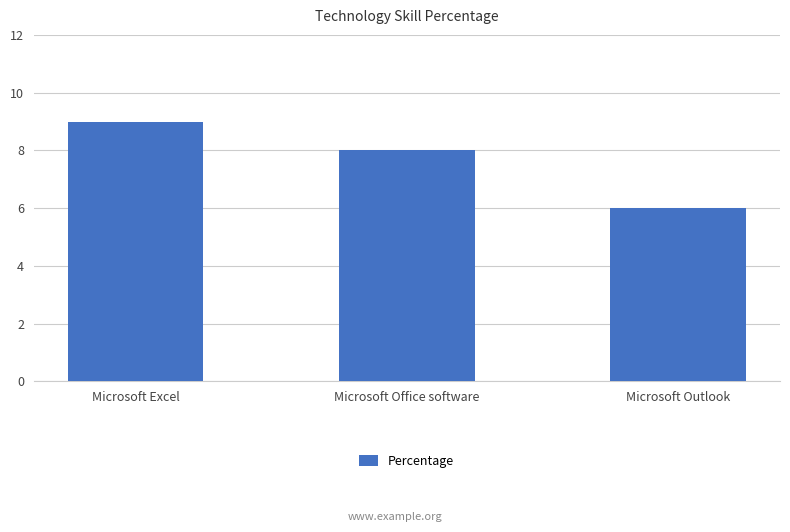

The chart shows a value of 6 at Microsoft Excel. True or false?

False